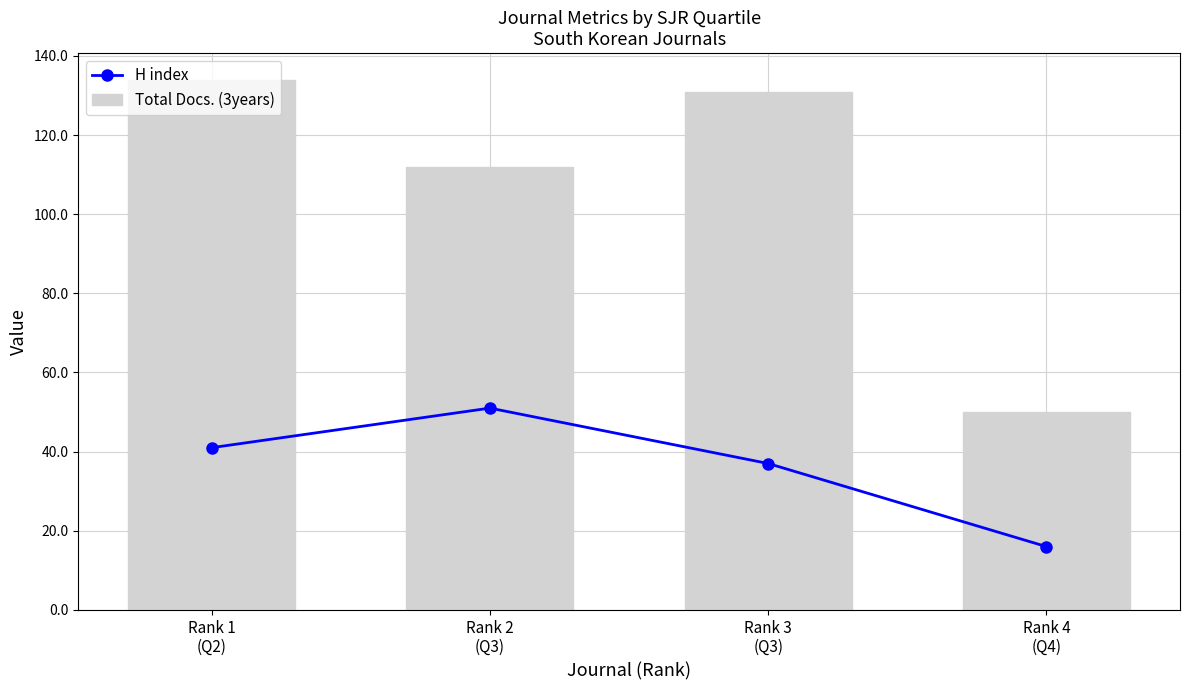

What is the total value across all series at Rank 2
(Q3)?

163